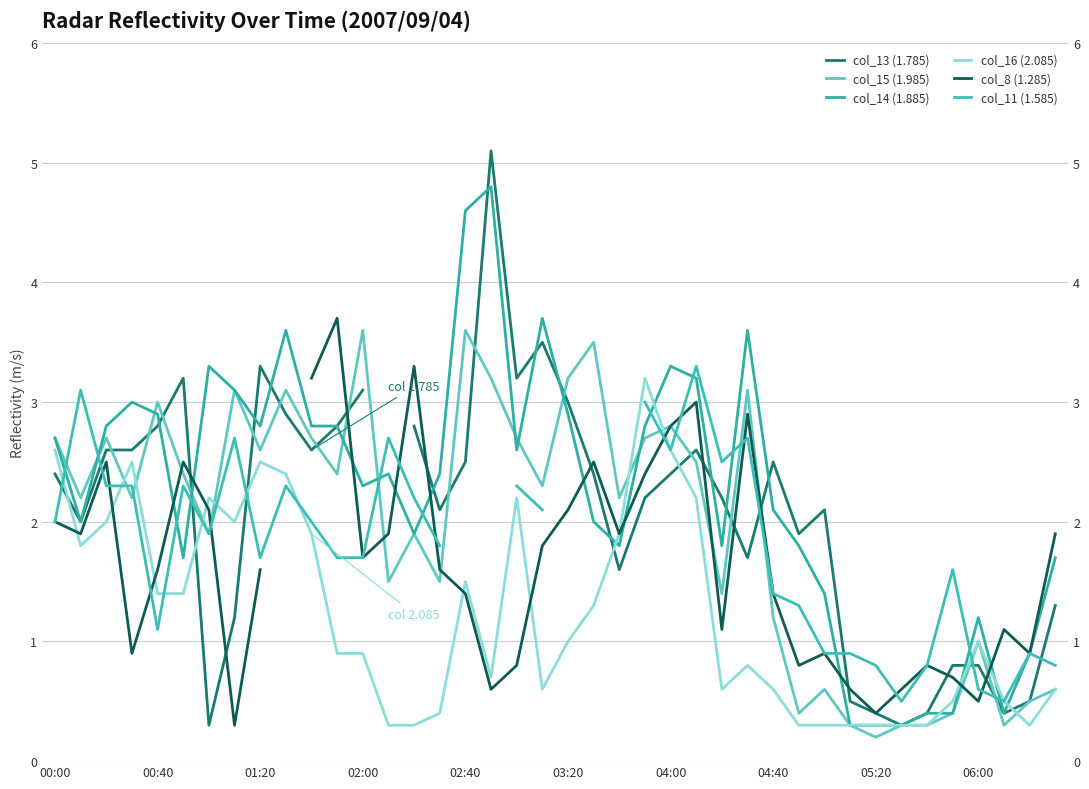

How many distinct data groups are displayed?

6